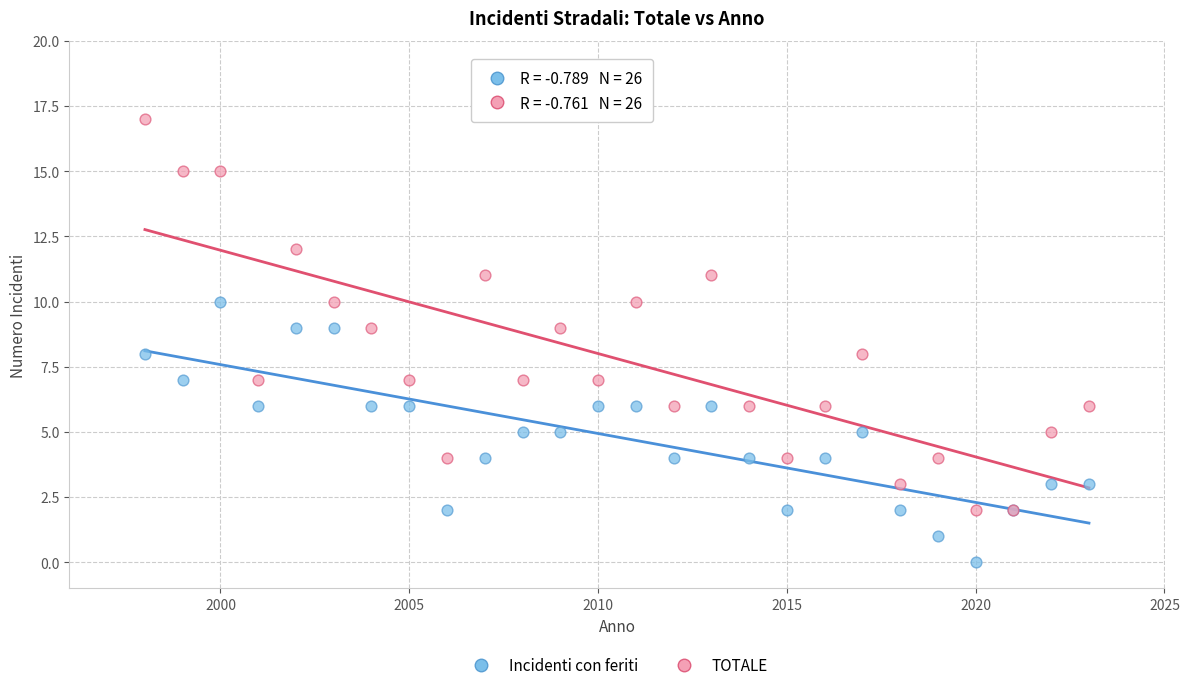

Which series contains the lowest Y value?

Incidenti con feriti